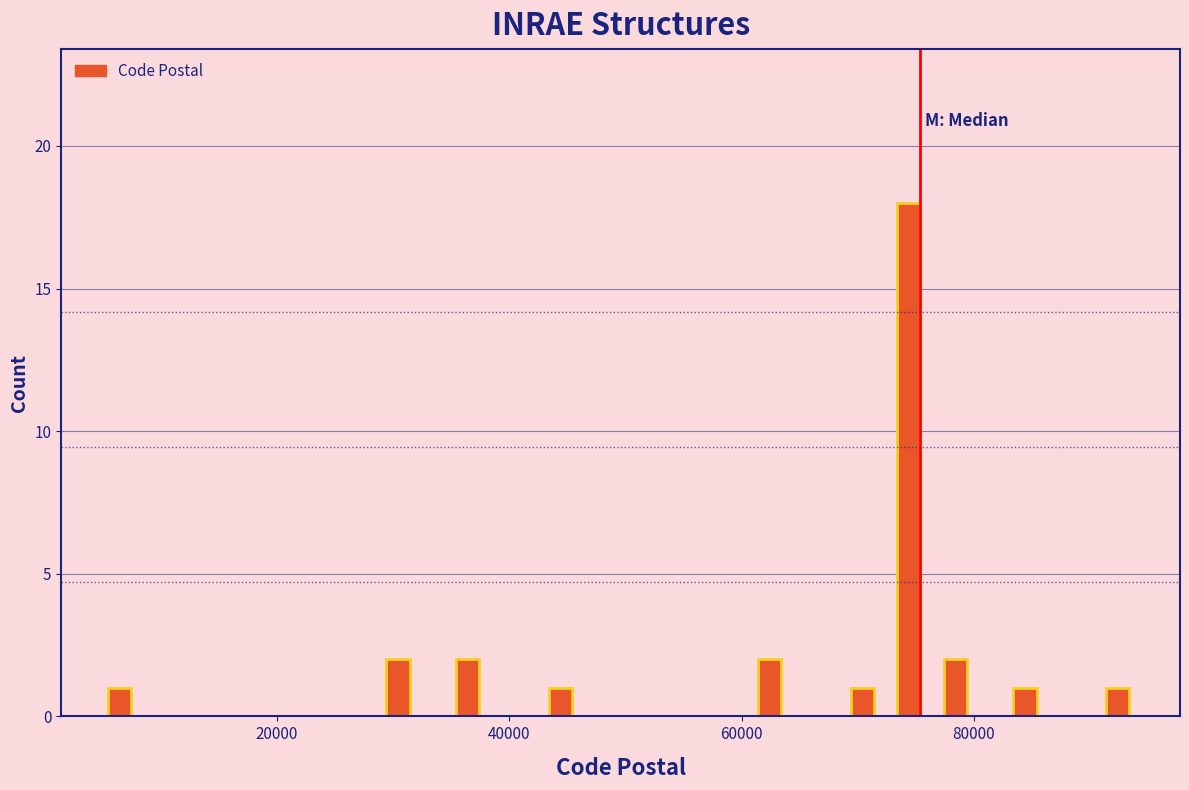

Read against the x-axis, roughly where is the centre of the tallest bar?

74000